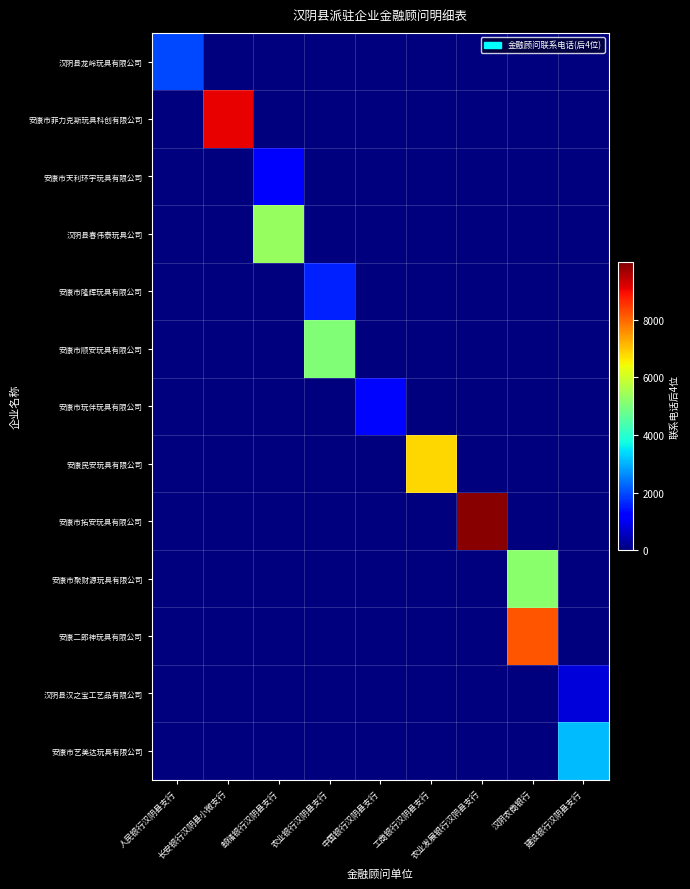

Rank the series at 农业发展银行汉阴县支行 from highest to lowest value.

安康市拓安玩具有限公司, 汉阴县龙岭玩具有限公司, 安康市菲力克斯玩具科创有限公司, 安康市天利环宇玩具有限公司, 汉阴县春伟泰玩具公司, 安康市隆辉玩具有限公司, 安康市顺安玩具有限公司, 安康市玩伴玩具有限公司, 安康民安玩具有限公司, 安康市聚财源玩具有限公司, 安康二郎神玩具有限公司, 汉阴县汉之宝工艺品有限公司, 安康市艺美达玩具有限公司